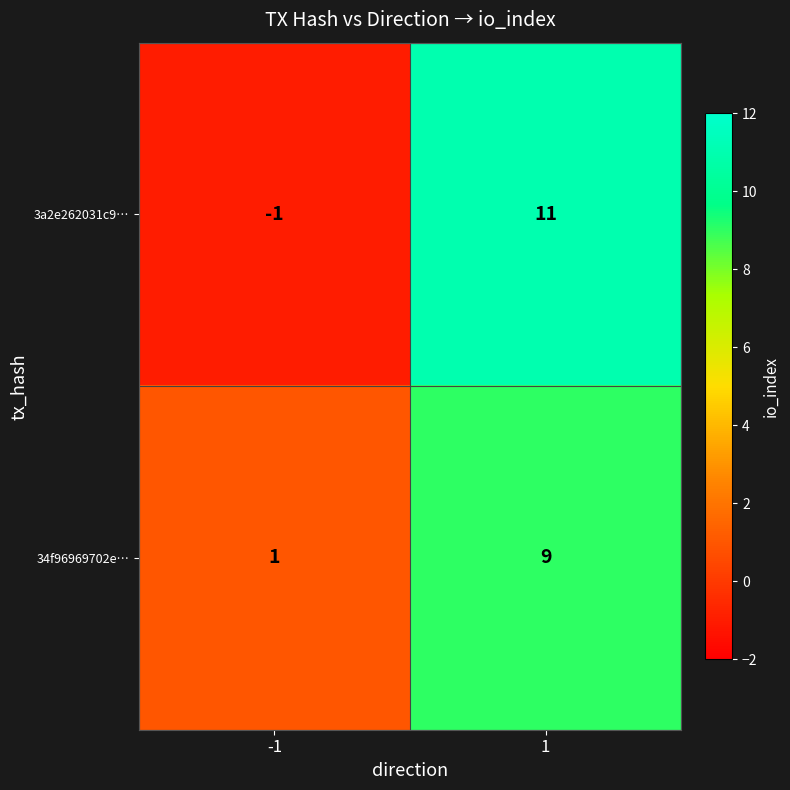

What is the difference between the 34f96969702e… values at 1 and -1?

8